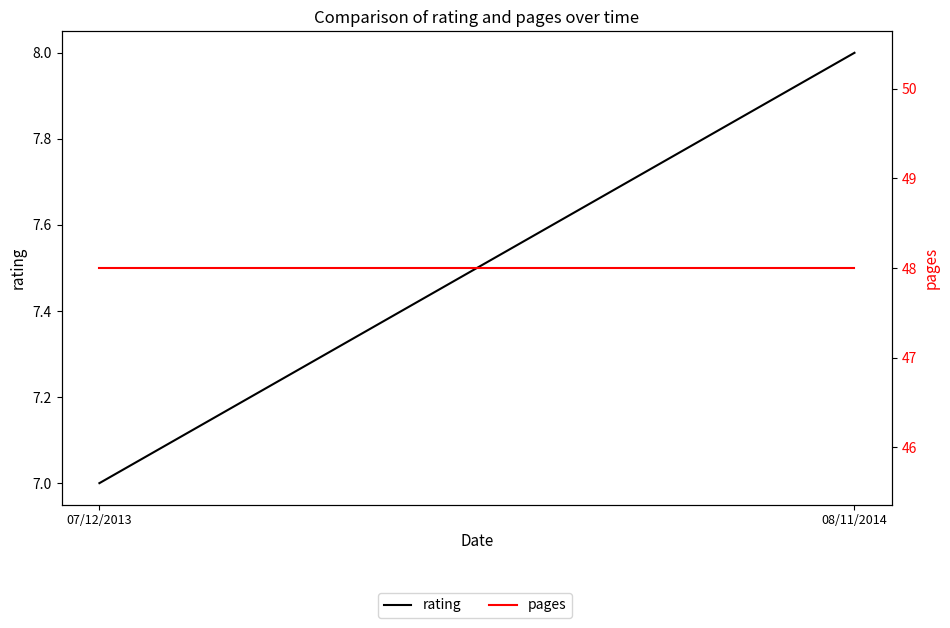

Is this an area chart (filled region under the line)?

No